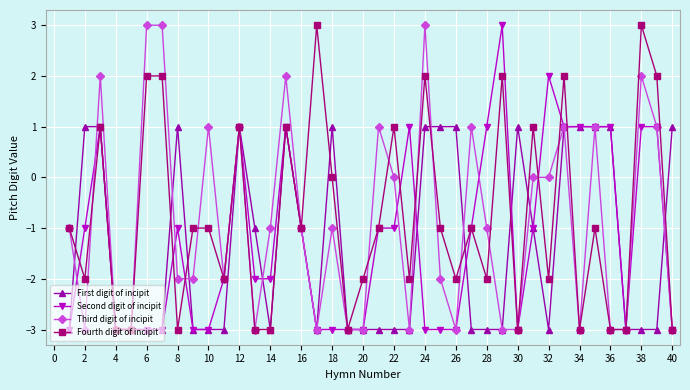

Count the number of categories in the chart.

40